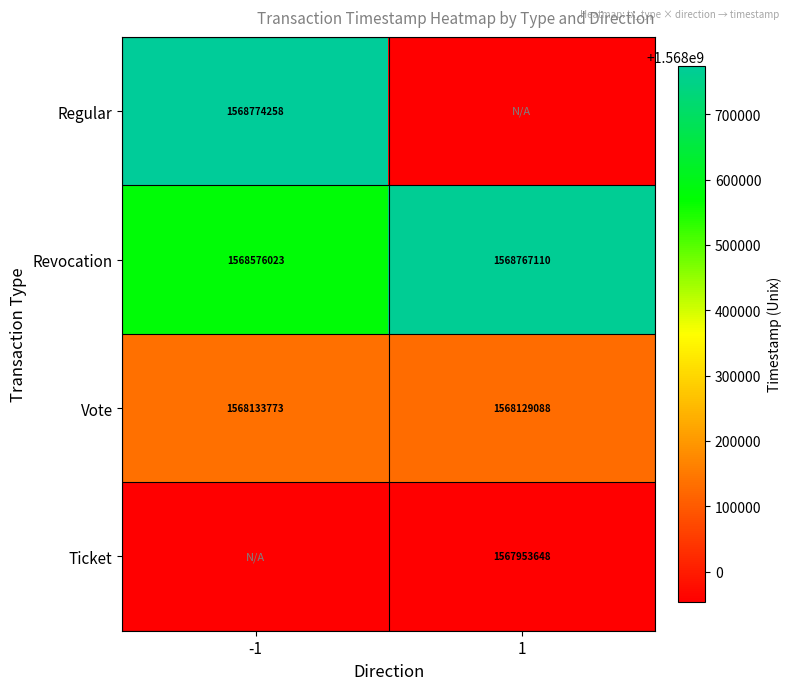

What is the minimum value for Vote?

1568129088